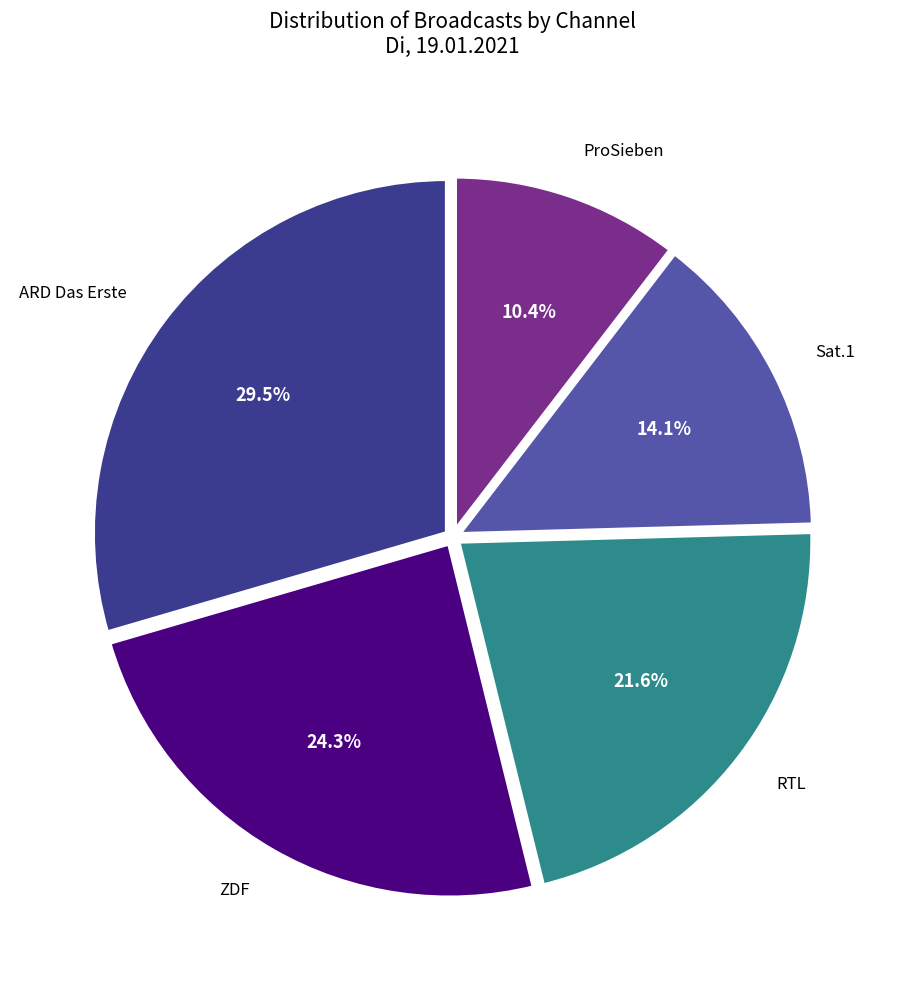

Does any single category account for the majority?

No